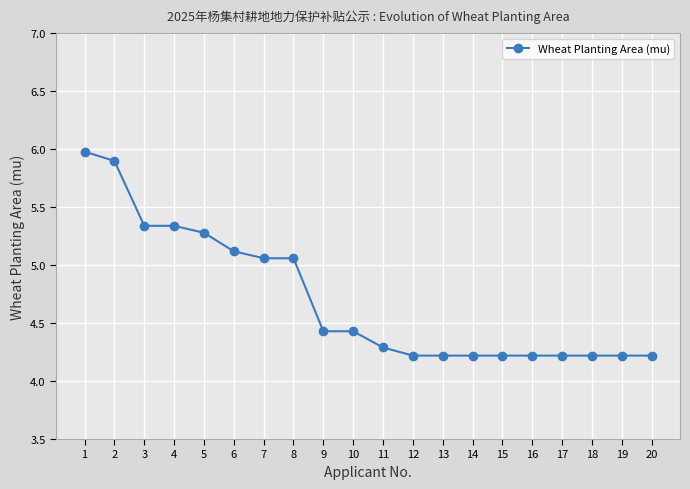

Between 8 and 5, which is larger?

5